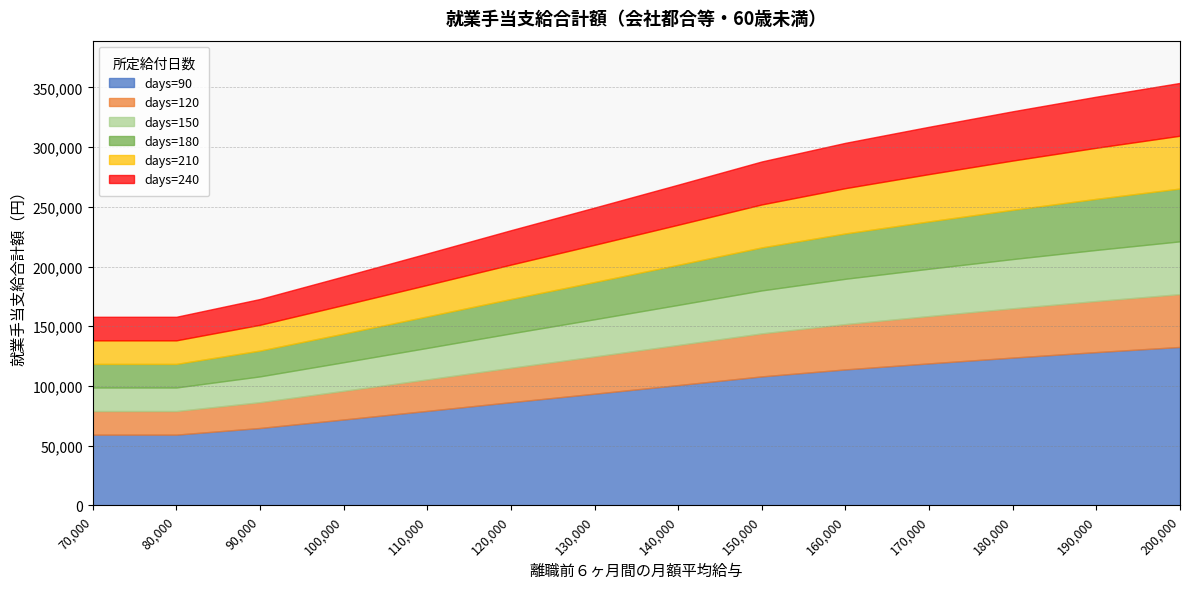

Reading right to left, transcribe all the data shown in this chart.

days=90: 132660	128340	123750	118890	113850	108000	100710	93510	86400	79110	71910	64800	59220	59220
days=120: 176880	171120	165000	158520	151800	144000	134280	124680	115200	105480	95880	86400	78960	78960
days=150: 221100	213900	206250	198150	189750	180000	167850	155850	144000	131850	119850	108000	98700	98700
days=180: 265320	256680	247500	237780	227700	216000	201420	187020	172800	158220	143820	129600	118440	118440
days=210: 309540	299460	288750	277410	265650	252000	234990	218190	201600	184590	167790	151200	138180	138180
days=240: 353760	342240	330000	317040	303600	288000	268560	249360	230400	210960	191760	172800	157920	157920